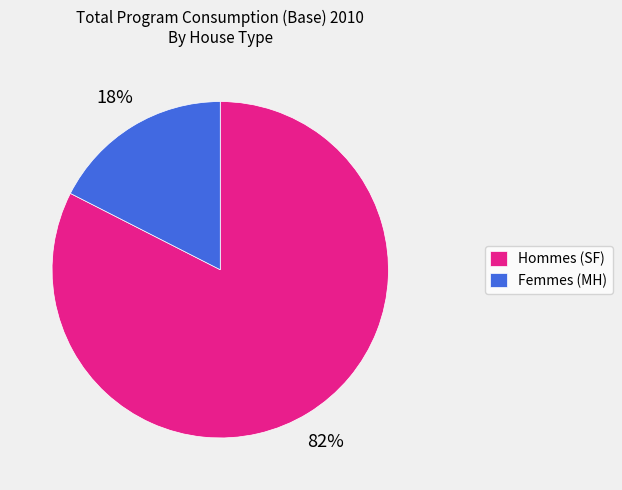

To the nearest percent, what is the average slice percentage?

50%